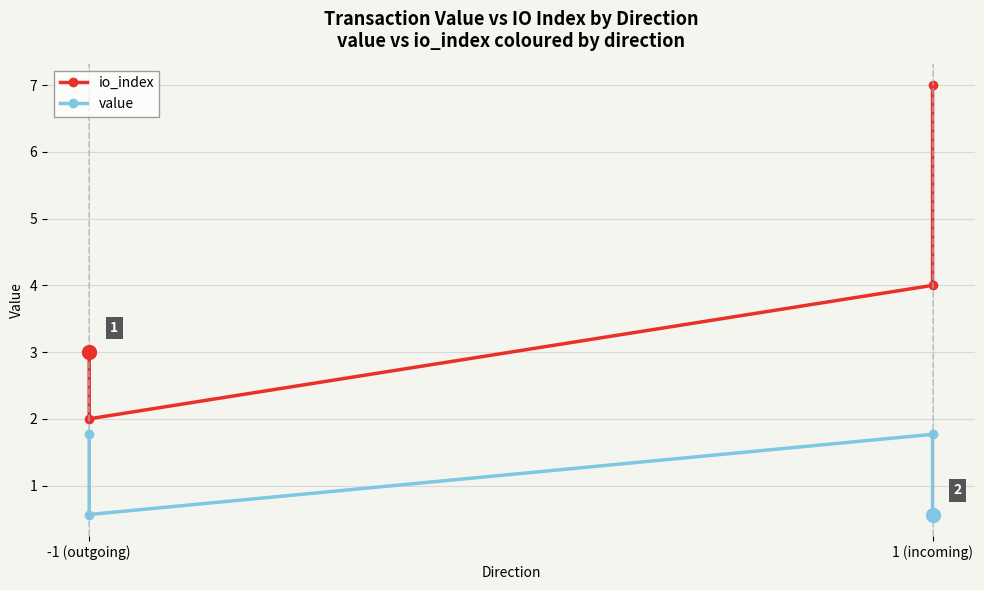

The value of value at -1 (outgoing) is 1.0. True or false?

False